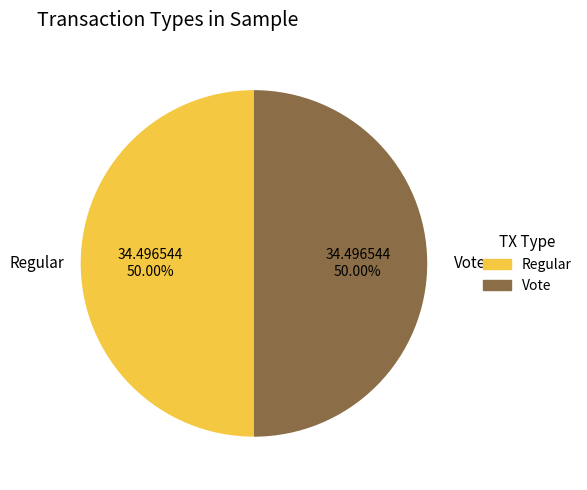

Is the sum of Vote and Regular greater than half?

Yes